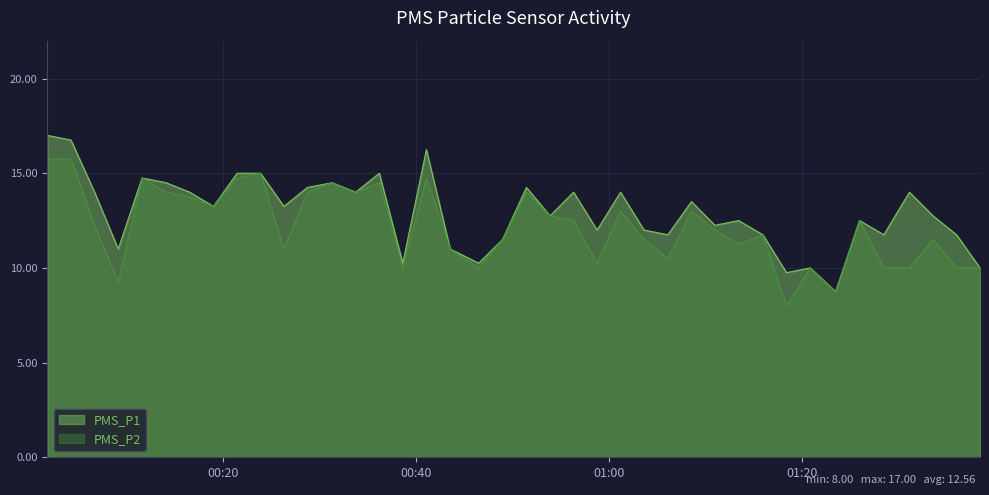

Reading left to right, extract all data points from this chart.

PMS_P1: 2021/04/16 00:01:48=17.0	2021/04/16 00:04:14=16.8	2021/04/16 00:06:41=14.0	2021/04/16 00:09:08=11.0	2021/04/16 00:11:36=14.8	2021/04/16 00:14:05=14.5	2021/04/16 00:16:32=14.0	2021/04/16 00:19:00=13.2	2021/04/16 00:21:27=15.0	2021/04/16 00:23:53=15.0	2021/04/16 00:26:18=13.2	2021/04/16 00:28:44=14.2	2021/04/16 00:31:18=14.5	2021/04/16 00:33:44=14.0	2021/04/16 00:36:11=15.0	2021/04/16 00:38:37=10.2	2021/04/16 00:41:04=16.2	2021/04/16 00:43:32=11.0	2021/04/16 00:46:29=10.2	2021/04/16 00:48:57=11.5	2021/04/16 00:51:26=14.2	2021/04/16 00:53:53=12.8	2021/04/16 00:56:19=14.0	2021/04/16 00:58:45=12.0	2021/04/16 01:01:11=14.0	2021/04/16 01:03:37=12.0	2021/04/16 01:06:05=11.8	2021/04/16 01:08:32=13.5	2021/04/16 01:10:58=12.2	2021/04/16 01:13:25=12.5	2021/04/16 01:15:56=11.8	2021/04/16 01:18:23=9.8	2021/04/16 01:20:51=10.0	2021/04/16 01:23:28=8.8	2021/04/16 01:25:57=12.5	2021/04/16 01:28:28=11.8	2021/04/16 01:31:07=14.0	2021/04/16 01:33:34=12.8	2021/04/16 01:36:00=11.8	2021/04/16 01:38:26=10.0
PMS_P2: 2021/04/16 00:01:48=15.8	2021/04/16 00:04:14=15.8	2021/04/16 00:06:41=12.2	2021/04/16 00:09:08=9.2	2021/04/16 00:11:36=14.8	2021/04/16 00:14:05=14.0	2021/04/16 00:16:32=13.8	2021/04/16 00:19:00=13.2	2021/04/16 00:21:27=14.8	2021/04/16 00:23:53=15.0	2021/04/16 00:26:18=11.0	2021/04/16 00:28:44=14.0	2021/04/16 00:31:18=14.5	2021/04/16 00:33:44=14.0	2021/04/16 00:36:11=14.5	2021/04/16 00:38:37=10.0	2021/04/16 00:41:04=14.8	2021/04/16 00:43:32=11.0	2021/04/16 00:46:29=10.0	2021/04/16 00:48:57=11.5	2021/04/16 00:51:26=14.0	2021/04/16 00:53:53=12.8	2021/04/16 00:56:19=12.5	2021/04/16 00:58:45=10.2	2021/04/16 01:01:11=13.0	2021/04/16 01:03:37=11.5	2021/04/16 01:06:05=10.5	2021/04/16 01:08:32=13.0	2021/04/16 01:10:58=12.0	2021/04/16 01:13:25=11.2	2021/04/16 01:15:56=11.8	2021/04/16 01:18:23=8.0	2021/04/16 01:20:51=10.0	2021/04/16 01:23:28=8.8	2021/04/16 01:25:57=12.5	2021/04/16 01:28:28=10.0	2021/04/16 01:31:07=10.0	2021/04/16 01:33:34=11.5	2021/04/16 01:36:00=10.0	2021/04/16 01:38:26=10.0